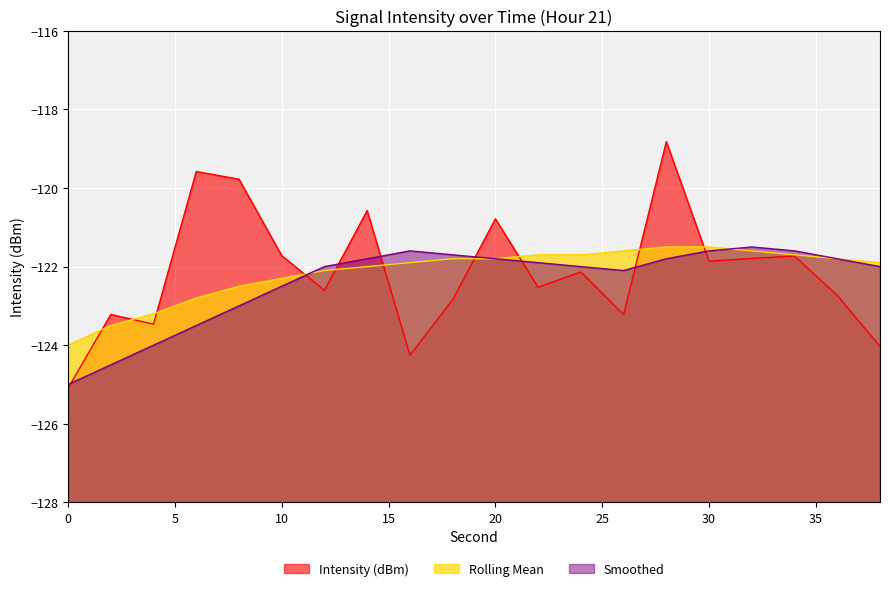

Where do Smoothed and Rolling Mean first cross each other?

10 and 12